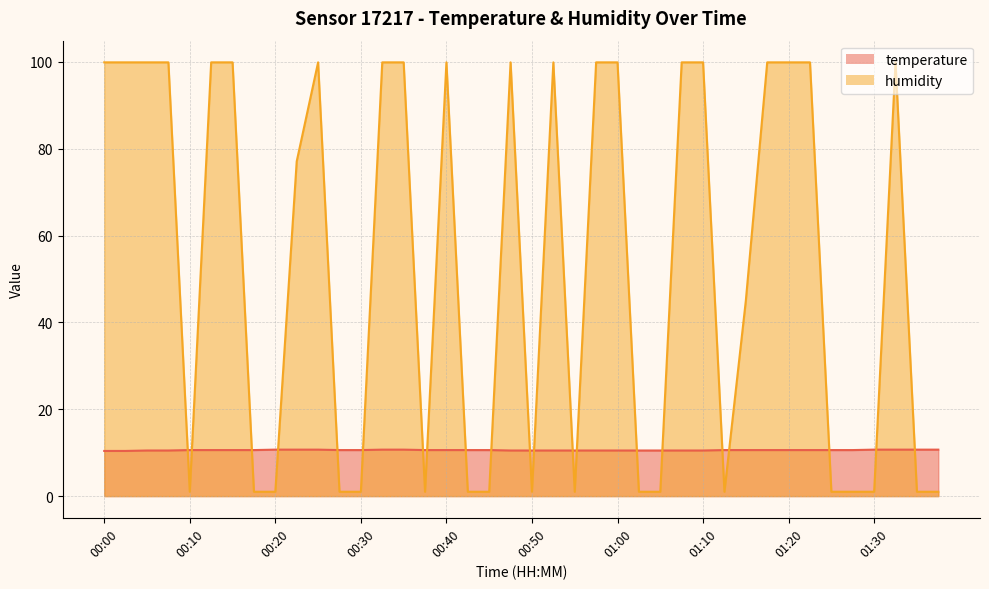

Reading left to right, extract all data points from this chart.

temperature: 00:00=10.4	00:02=10.4	00:05=10.5	00:07=10.5	00:10=10.6	00:12=10.6	00:15=10.6	00:17=10.6	00:20=10.7	00:22=10.7	00:25=10.7	00:27=10.6	00:30=10.6	00:32=10.7	00:35=10.7	00:37=10.6	00:40=10.6	00:42=10.6	00:45=10.6	00:47=10.5	00:50=10.5	00:52=10.5	00:55=10.5	00:57=10.5	01:00=10.5	01:02=10.5	01:05=10.5	01:07=10.5	01:10=10.5	01:12=10.6	01:15=10.6	01:17=10.6	01:20=10.6	01:22=10.6	01:25=10.6	01:27=10.6	01:30=10.7	01:32=10.7	01:35=10.7	01:37=10.7
humidity: 00:00=99.9	00:02=99.9	00:05=99.9	00:07=99.9	00:10=1.0	00:12=99.9	00:15=99.9	00:17=1.0	00:20=1.0	00:22=77.1	00:25=99.9	00:27=1.0	00:30=1.0	00:32=99.9	00:35=99.9	00:37=1.0	00:40=99.9	00:42=1.0	00:45=1.0	00:47=99.9	00:50=1.0	00:52=99.9	00:55=1.0	00:57=99.9	01:00=99.9	01:02=1.0	01:05=1.0	01:07=99.9	01:10=99.9	01:12=1.0	01:15=45.0	01:17=99.9	01:20=99.9	01:22=99.9	01:25=1.0	01:27=1.0	01:30=1.0	01:32=99.9	01:35=1.0	01:37=1.0